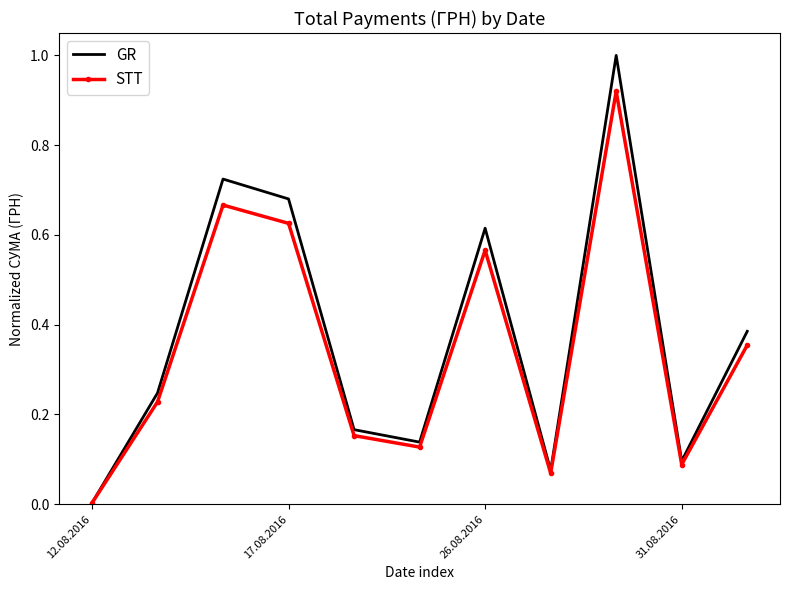

Which series has the widest spread of values?

GR